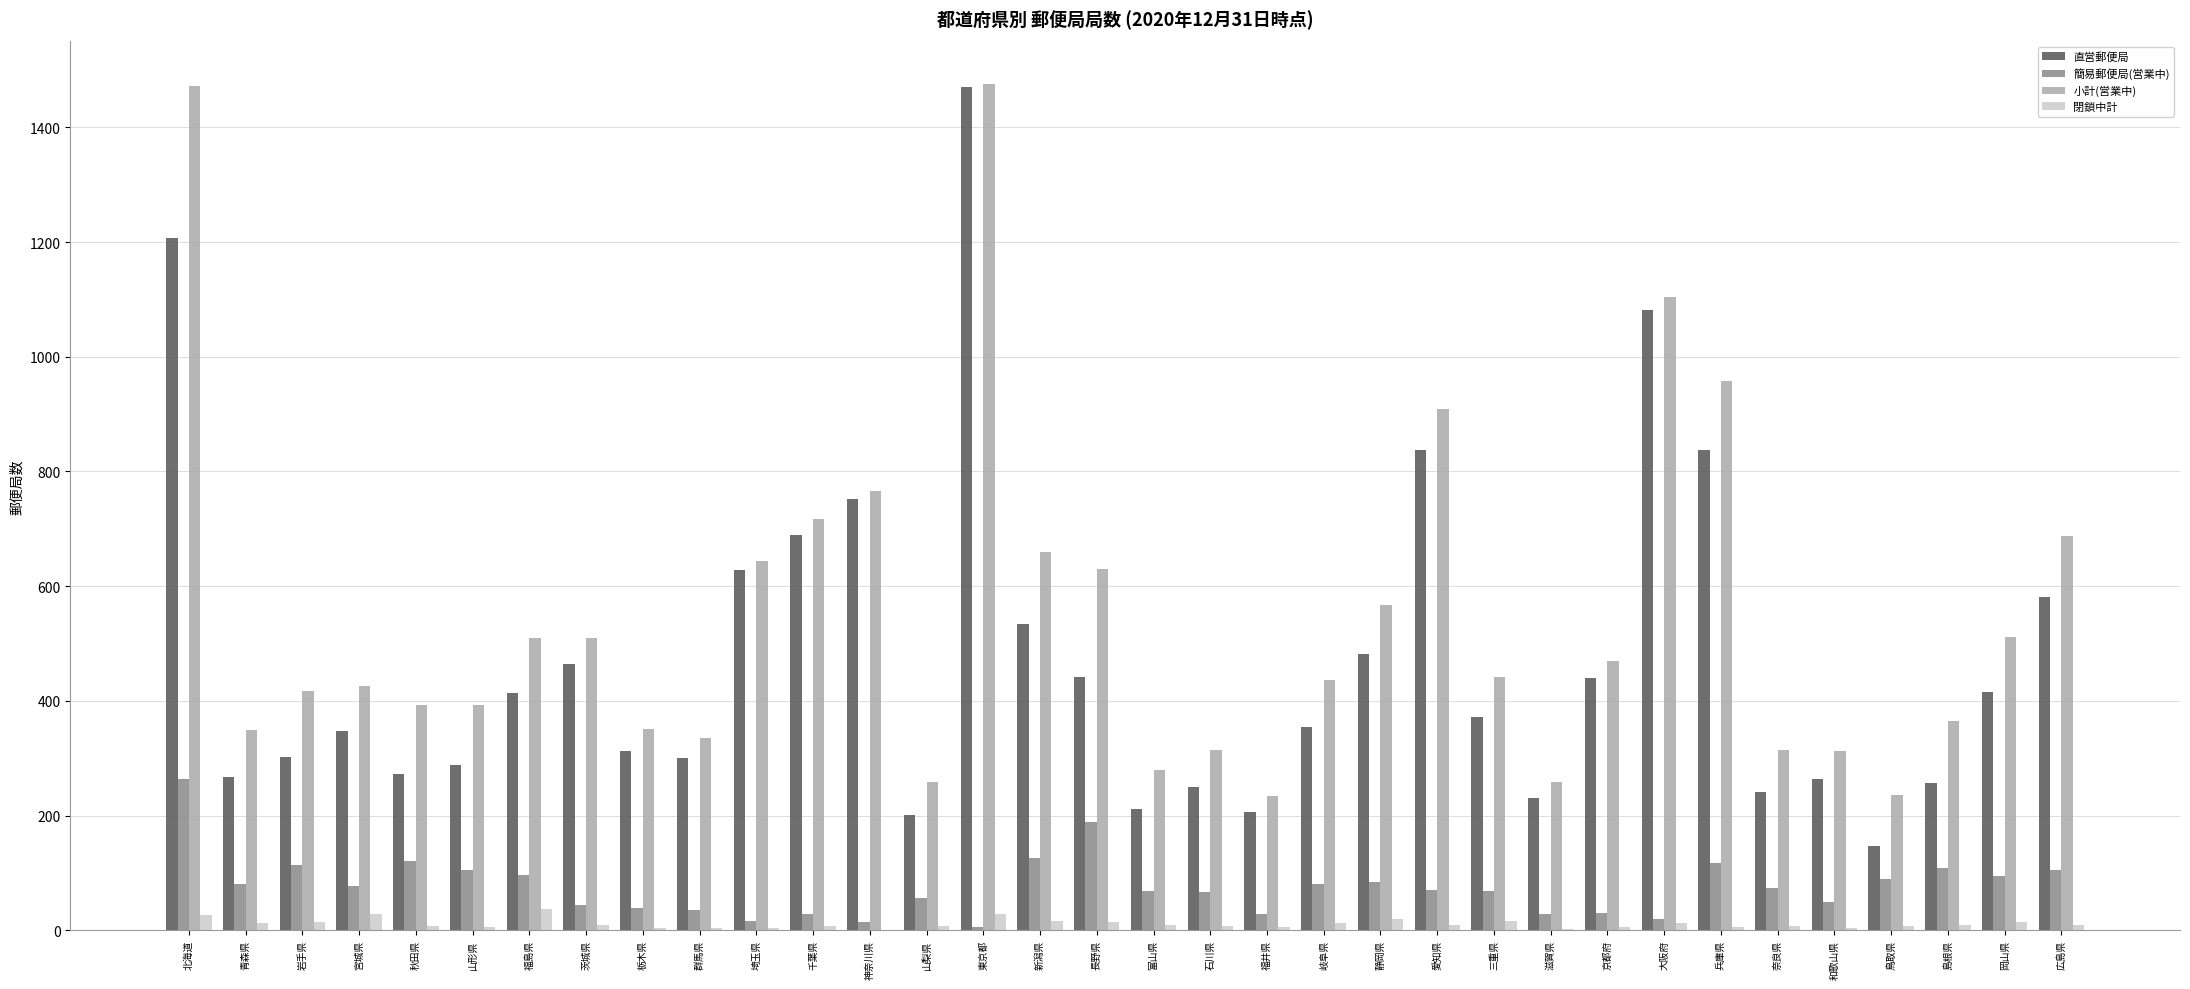

What is the sum of all 簡易郵便局(営業中) values?

2595